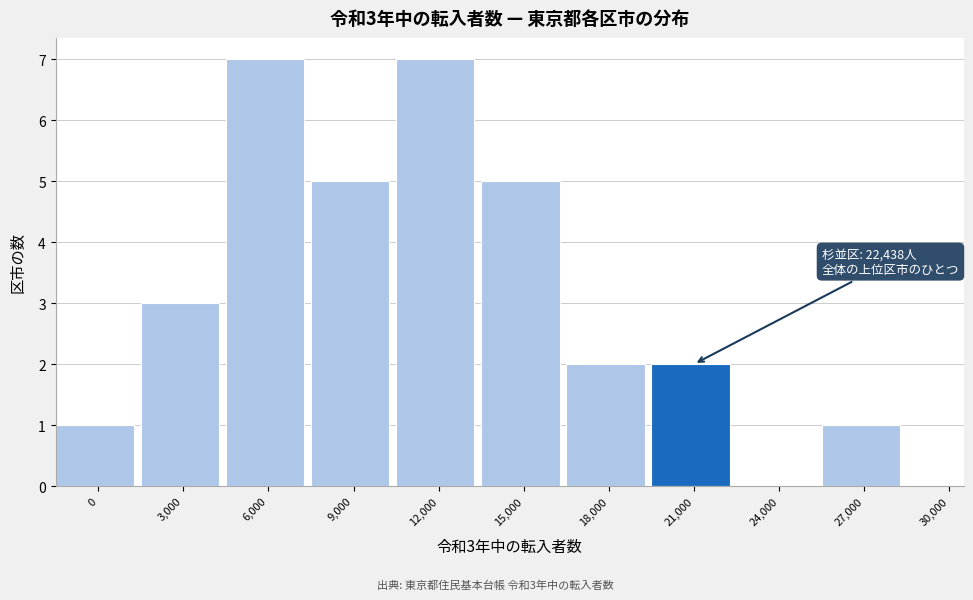

Reading right to left, what are all the values shown in this chart?

30,000=0	27,000=1	24,000=0	21,000=2	18,000=2	15,000=5	12,000=7	9,000=5	6,000=7	3,000=3	0=1